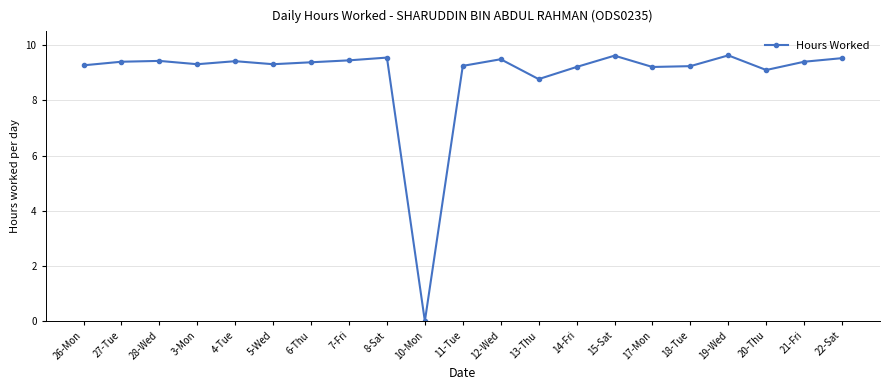

Does the chart have visible grid lines?

Yes